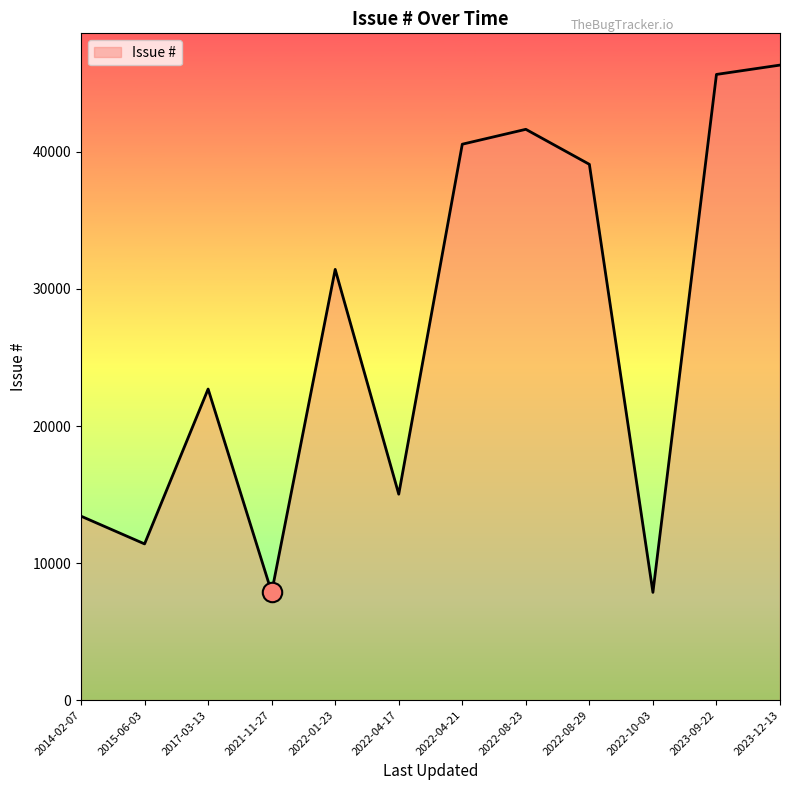

Is it true that the value at 2022-08-29 is 39098?

True